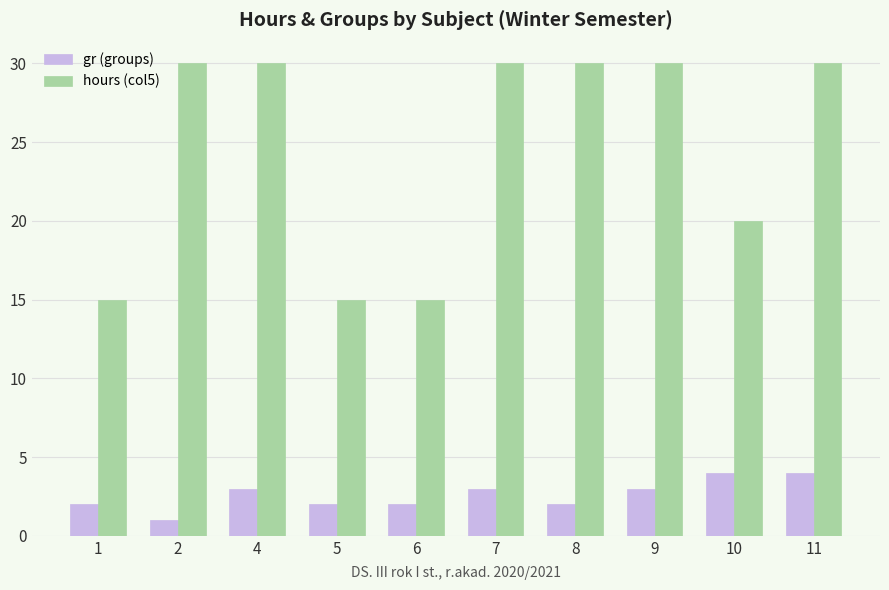

Read the hours (col5) value at 9.

30